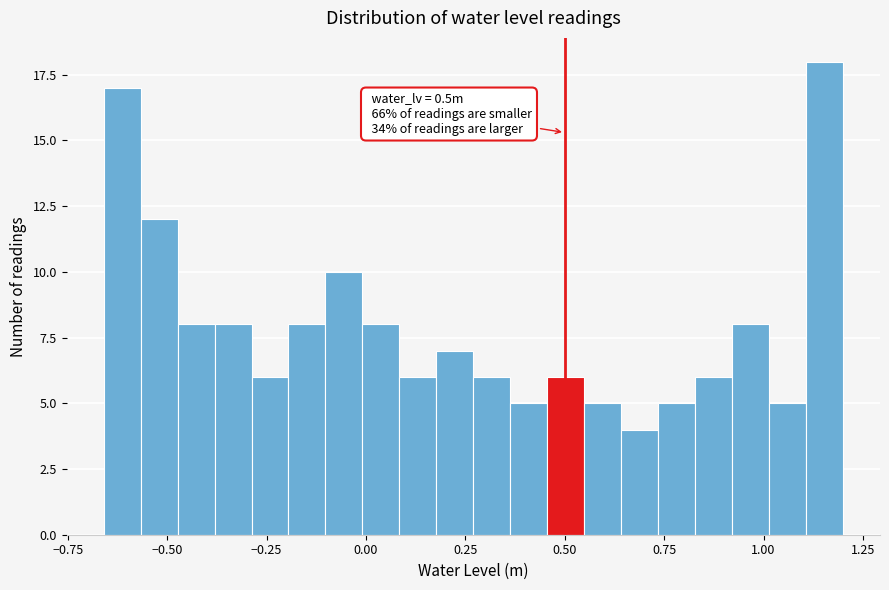

Around what value on the x-axis is the tallest bar? Give the approximate position of its centre, as read against the axis.

1.15